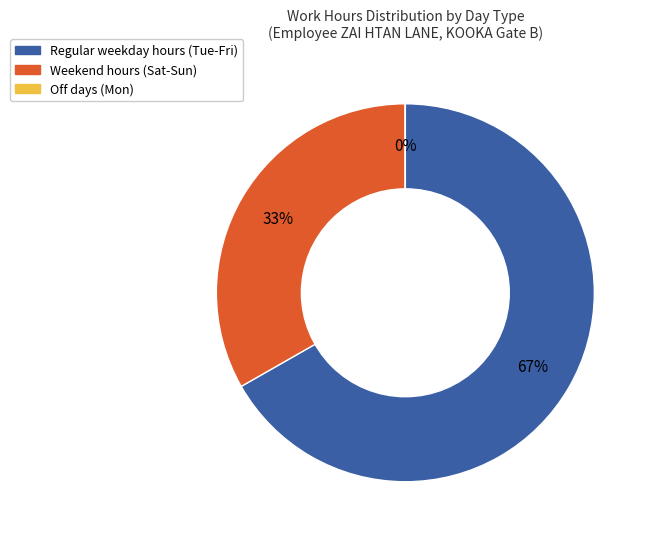

To the nearest percent, what is the average slice percentage?

33%